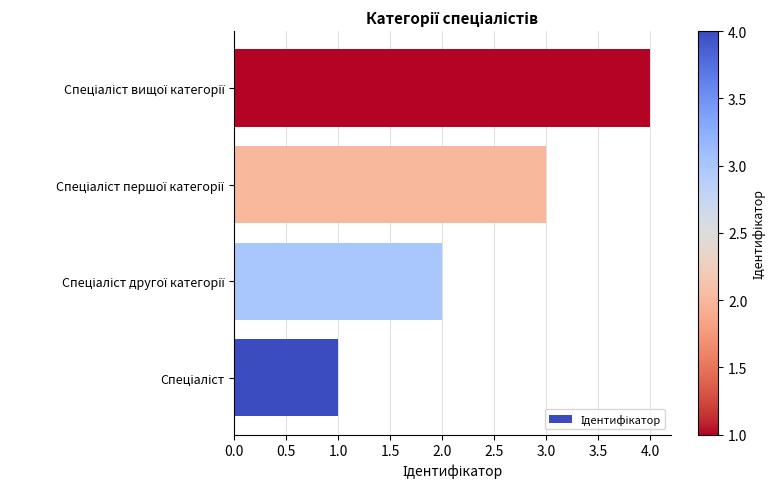

What is the difference between the maximum and minimum values?

3